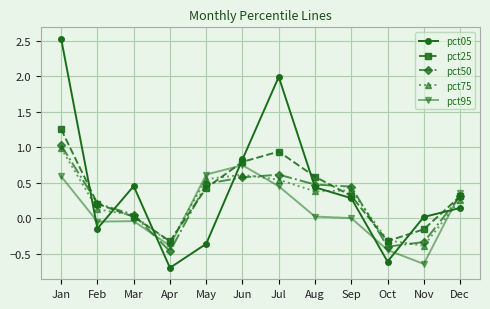

Read the pct05 value at Jan.

2.5